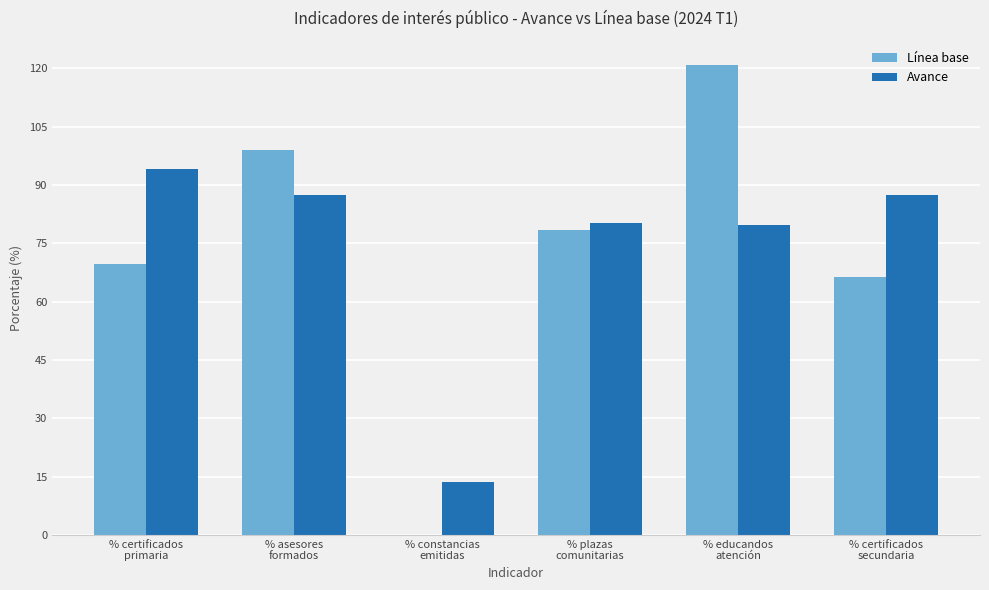

What is the sum of all Línea base values?

434.6